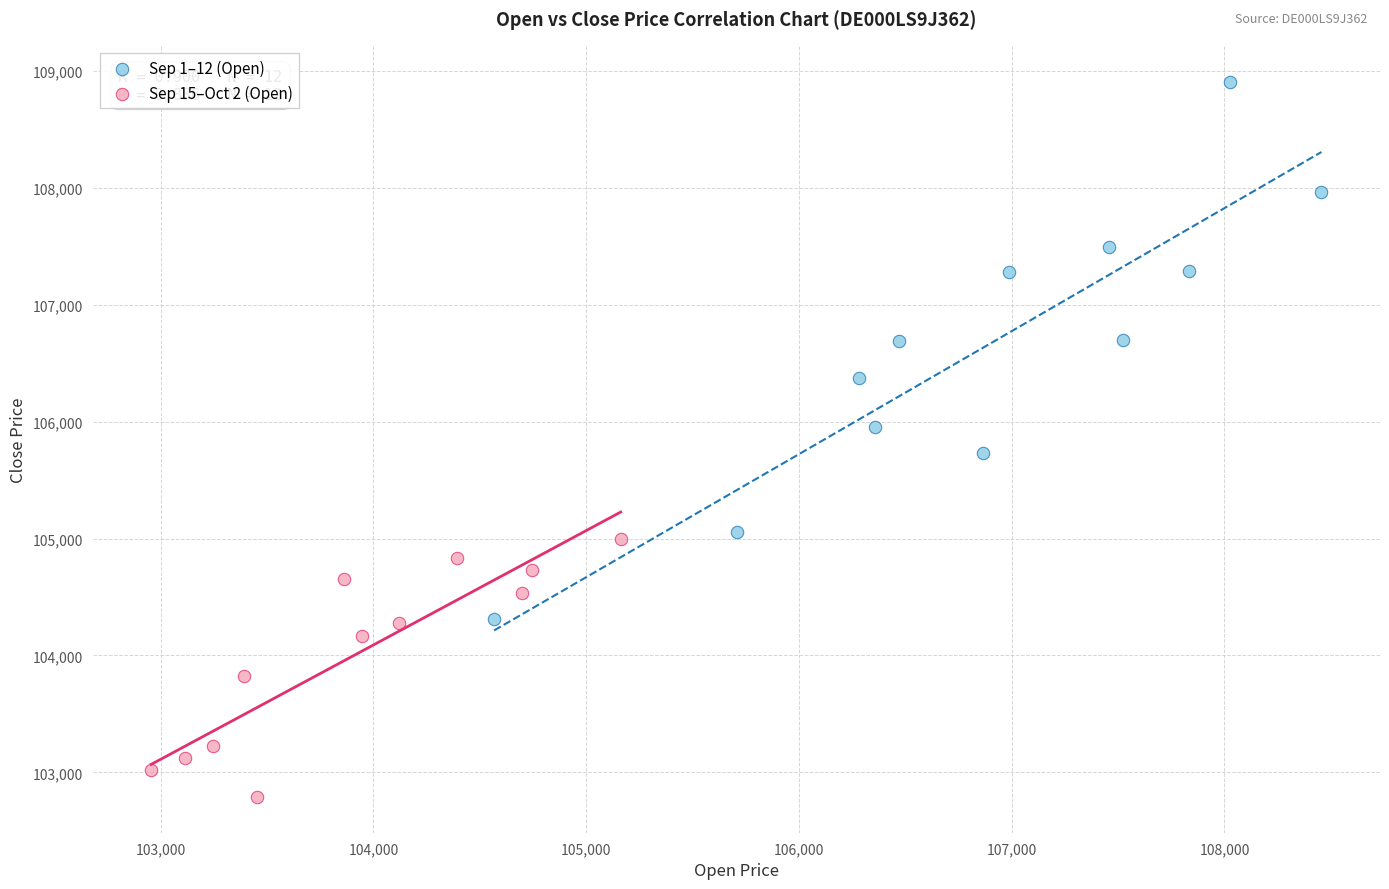

Which series reaches the maximum Y coordinate?

Sep 1–12 (Open)